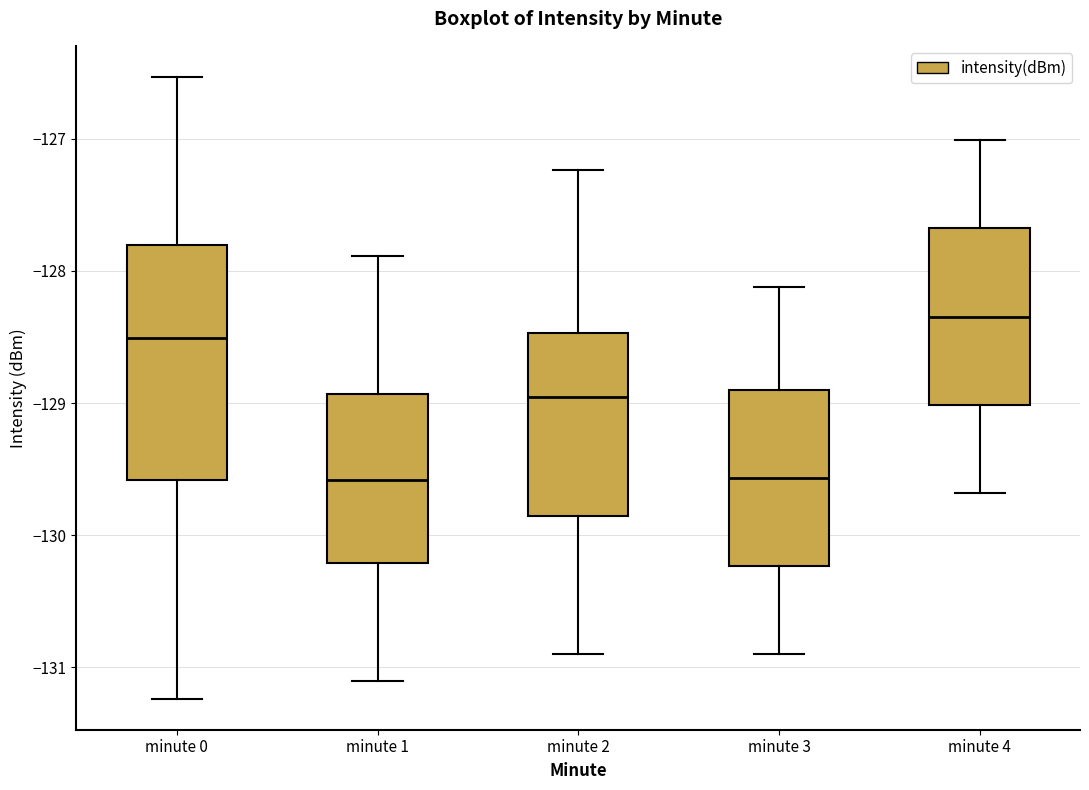

Which box's median line is the highest?

minute 4